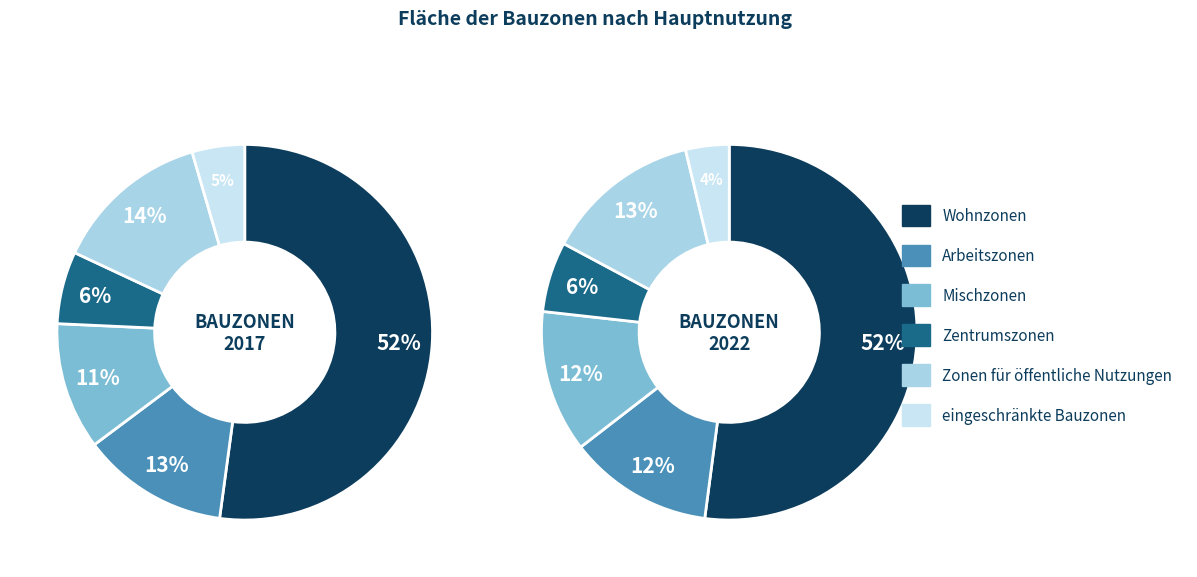

Which category has the smallest portion of the pie?

eingeschränkte Bauzonen